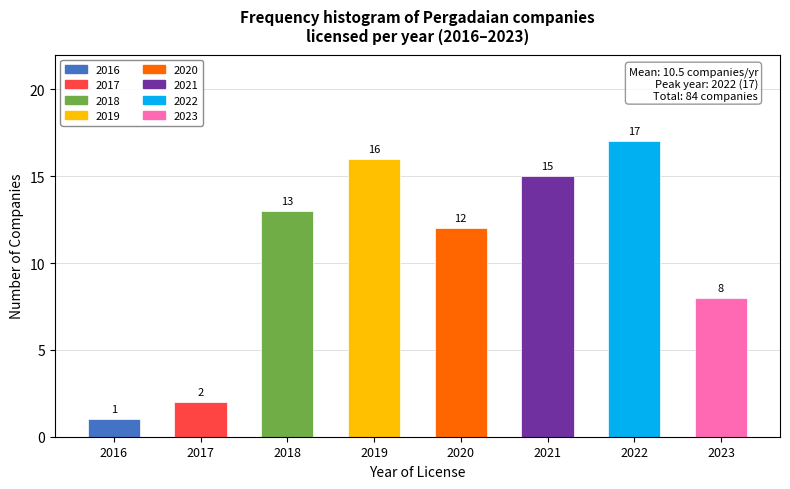

Reading left to right, what are all the values shown in this chart?

1	2	13	16	12	15	17	8